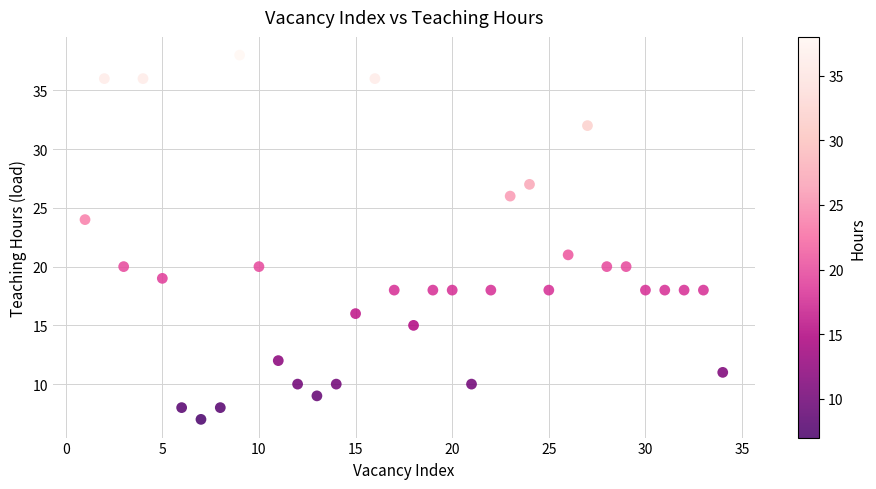

What Y value in the scatter plot is closest to 22?

21